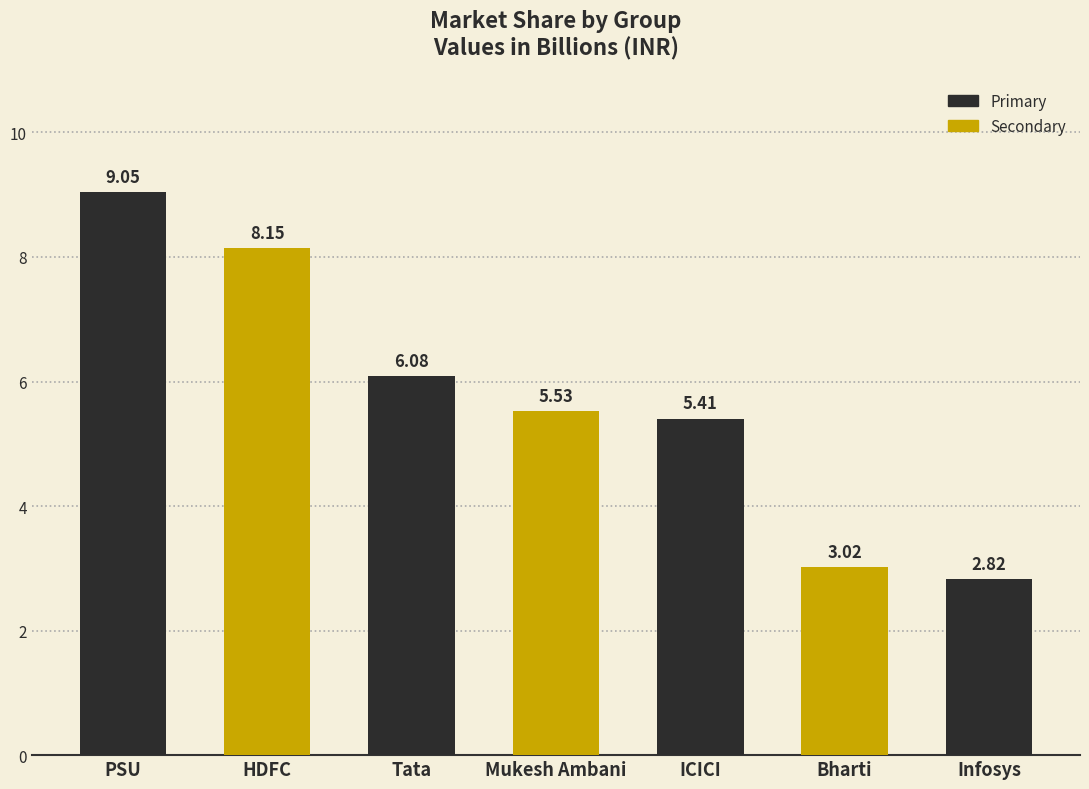

List the labels in order of value, smallest first.

Infosys, Bharti, ICICI, Mukesh Ambani, Tata, HDFC, PSU